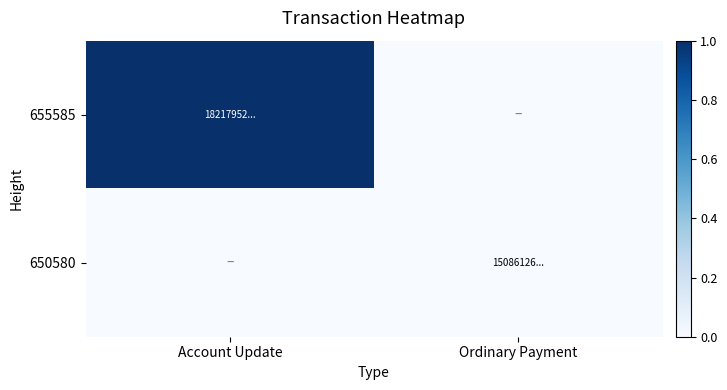

Which label corresponds to the smallest value in the chart?

Ordinary Payment